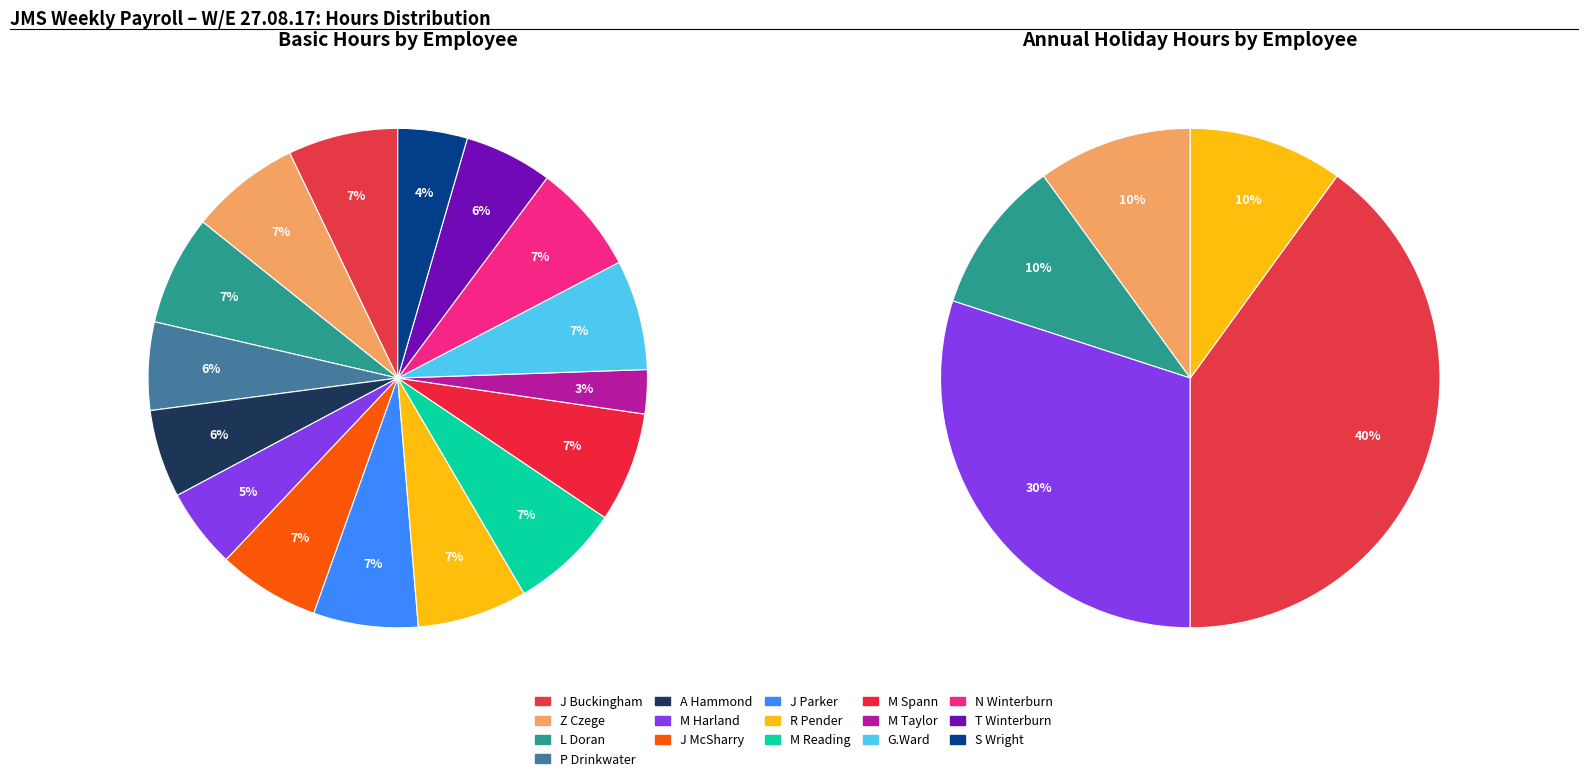

Is there a majority slice in this chart?

No